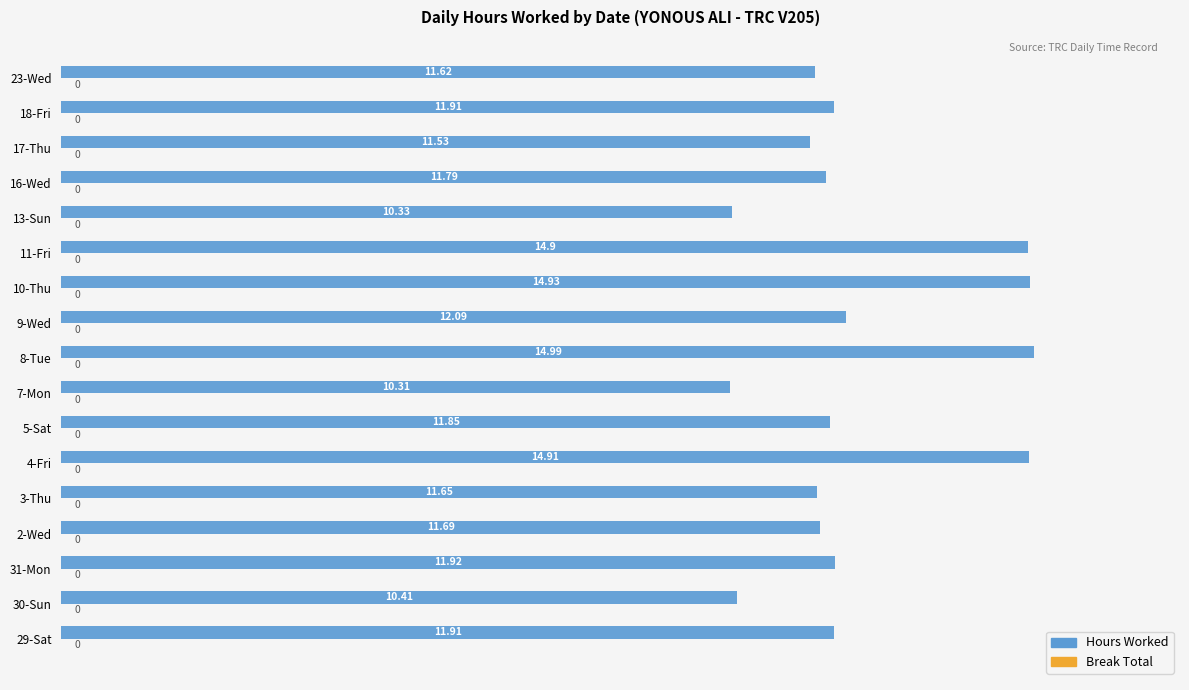

What is the ratio of the value at 10-Thu to the value at 8-Tue?

1.0